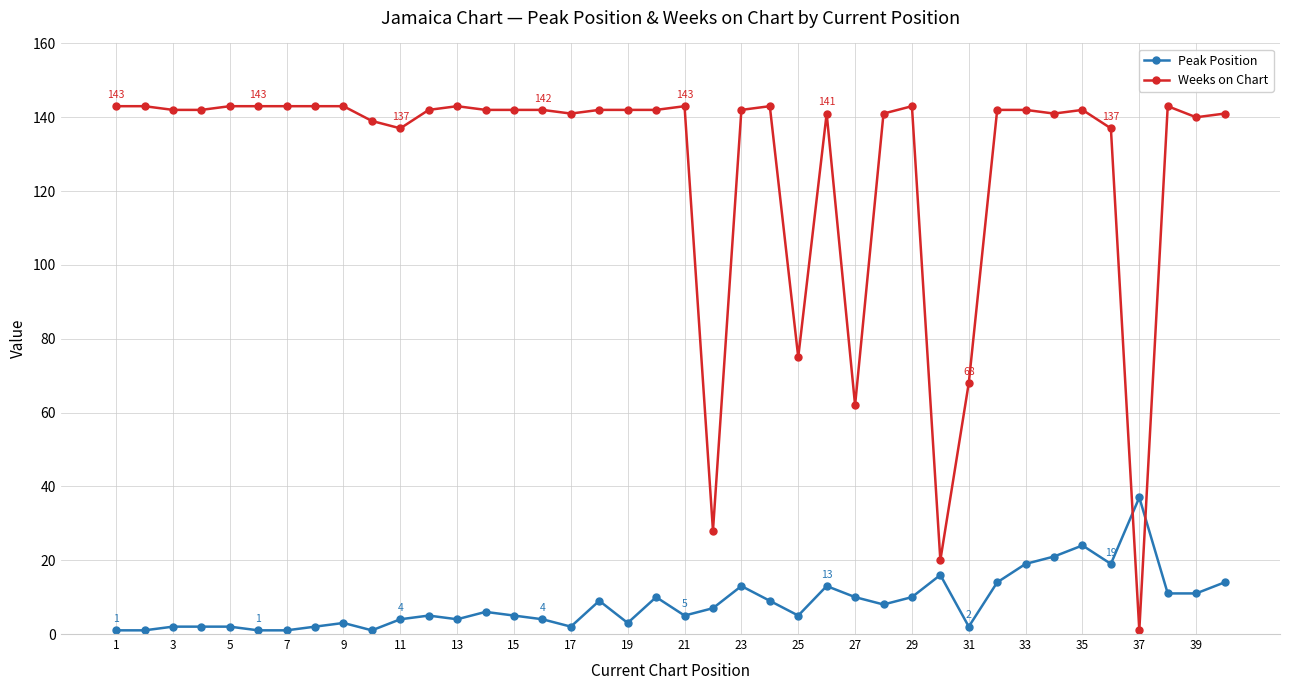

Reading right to left, transcribe all the data shown in this chart.

Peak Position: 14	11	11	37	19	24	21	19	14	2	16	10	8	10	13	5	9	13	7	5	10	3	9	2	4	5	6	4	5	4	1	3	2	1	1	2	2	2	1	1
Weeks on Chart: 141	140	143	1	137	142	141	142	142	68	20	143	141	62	141	75	143	142	28	143	142	142	142	141	142	142	142	143	142	137	139	143	143	143	143	143	142	142	143	143